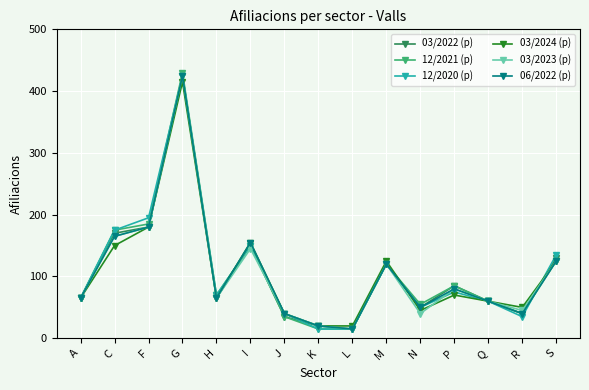

What is the value of the 03/2023 (p) point at the 11th from the left?

40